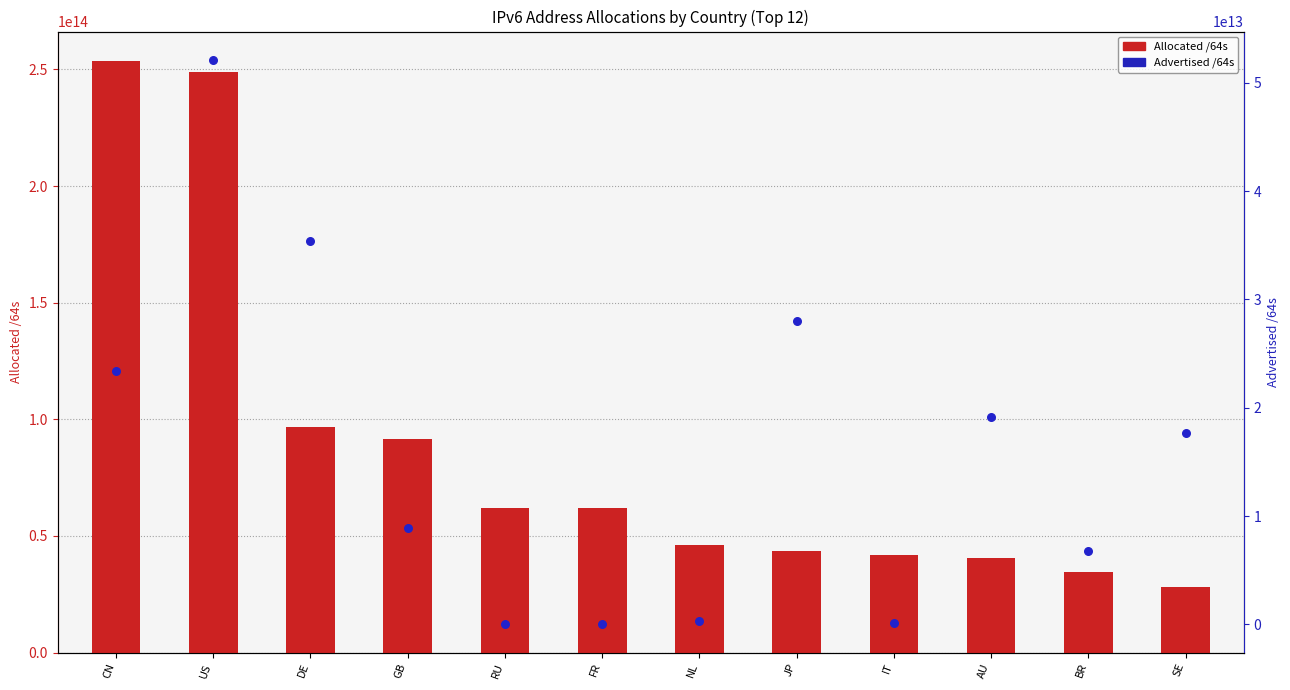

Is the value of Allocated /64s at DE greater than the value of Advertised /64s at US?

Yes